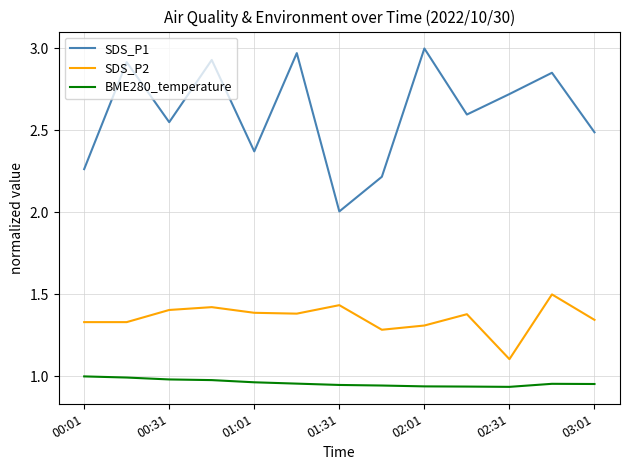

True or false: SDS_P1 and BME280_temperature intersect in this chart.

False